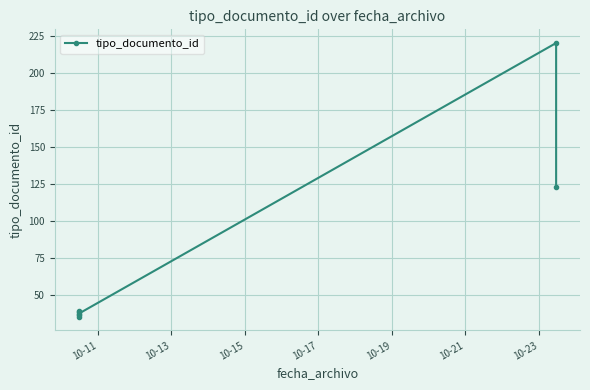

Reading left to right, list all the values displayed in this chart.

35	38	36	39	37	220	123